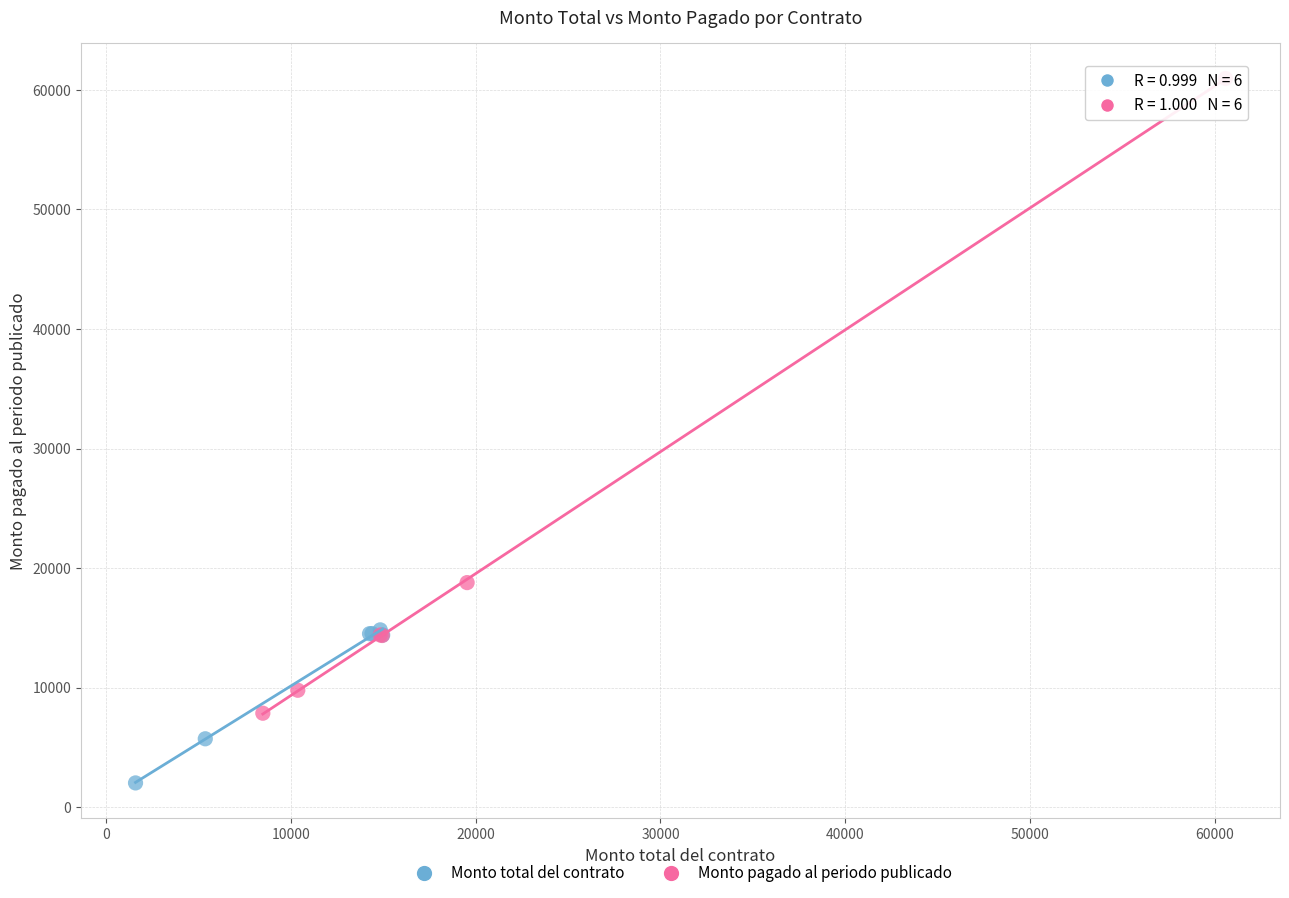

Which series contains the lowest Y value?

Monto total del contrato